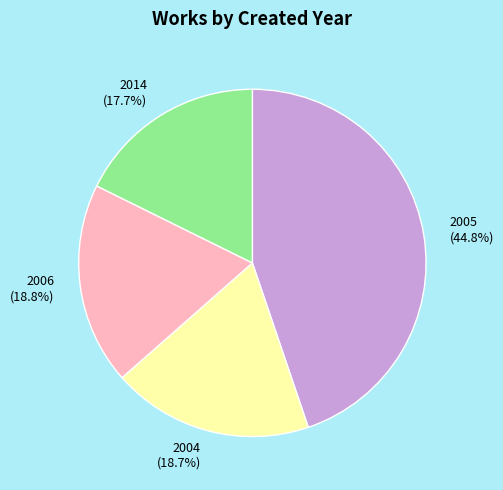

Combined, do 2005 (44.8%) and 2014 (17.7%) account for over 50%?

Yes